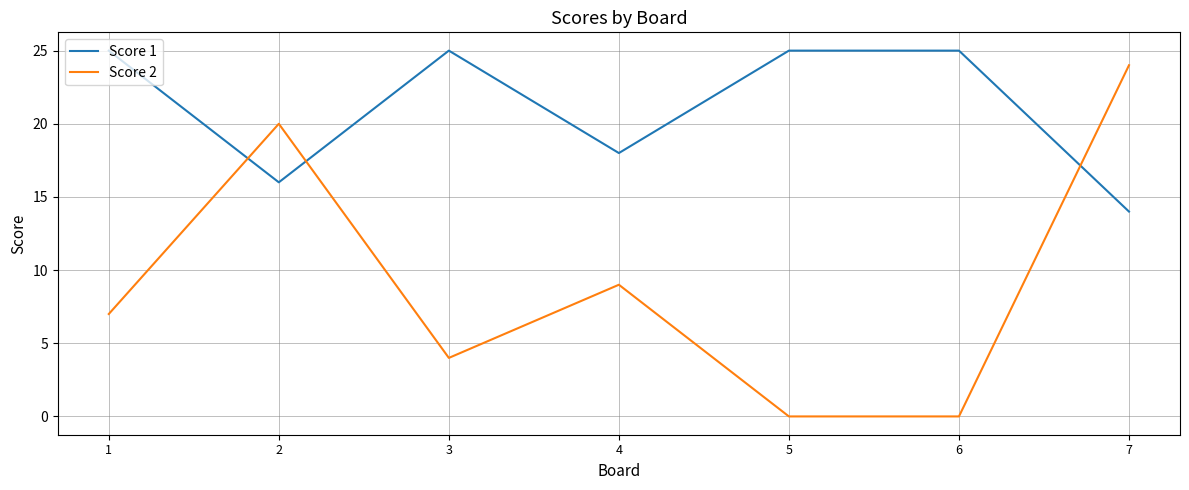

How many series are shown in this chart?

2